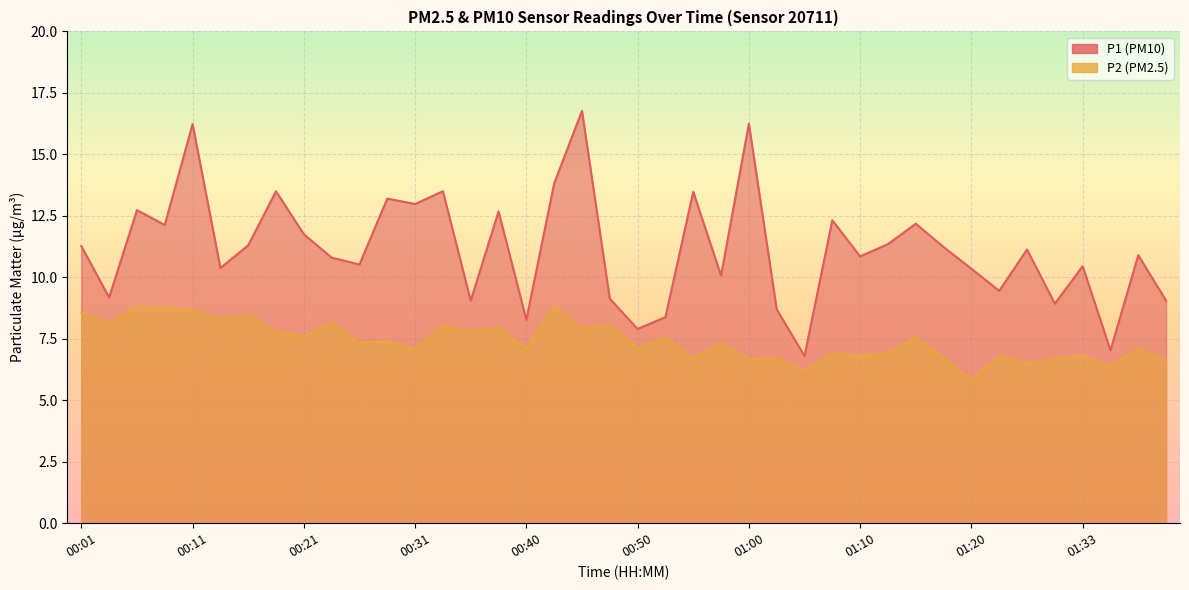

At which category is the sum across all series the highest?

00:11